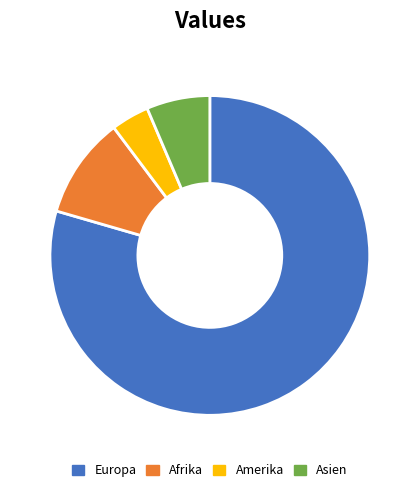

Count the number of slices in the pie.

4